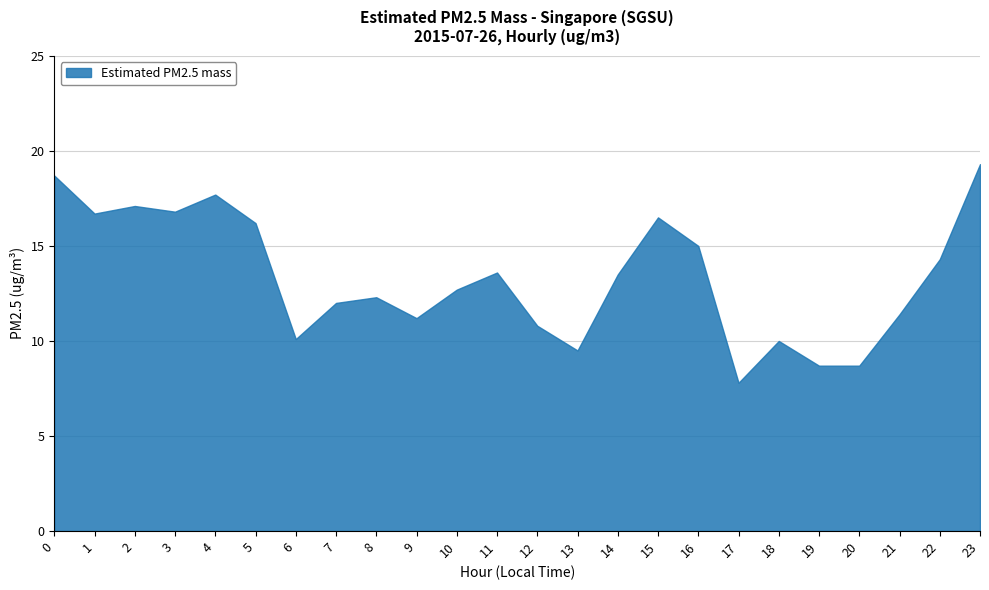

Does the chart have visible grid lines?

Yes